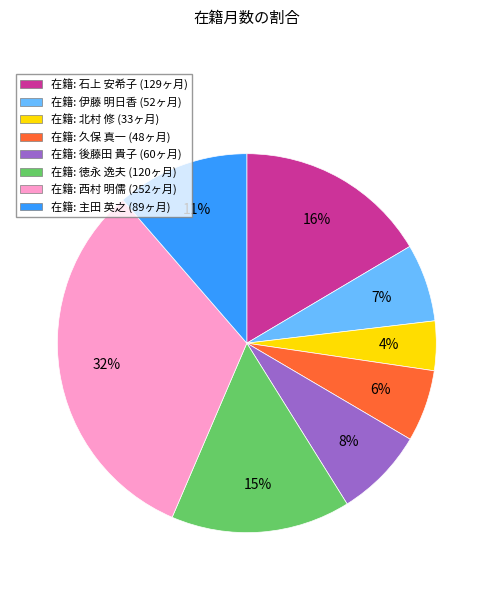

Combined, do 在籍: 北村 修 (33ヶ月) and 在籍: 久保 真一 (48ヶ月) account for over 50%?

No